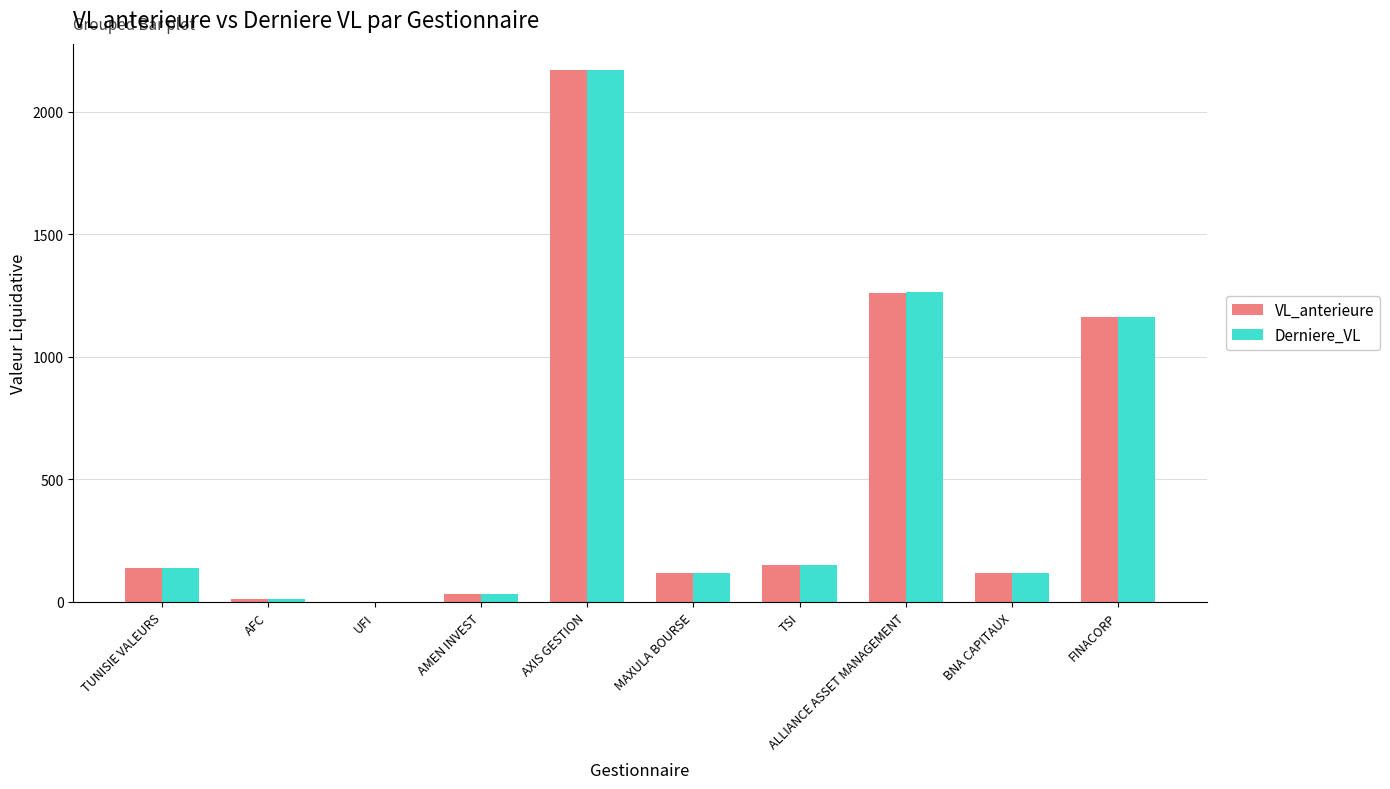

What is the average value of the VL_anterieure series?

516.1